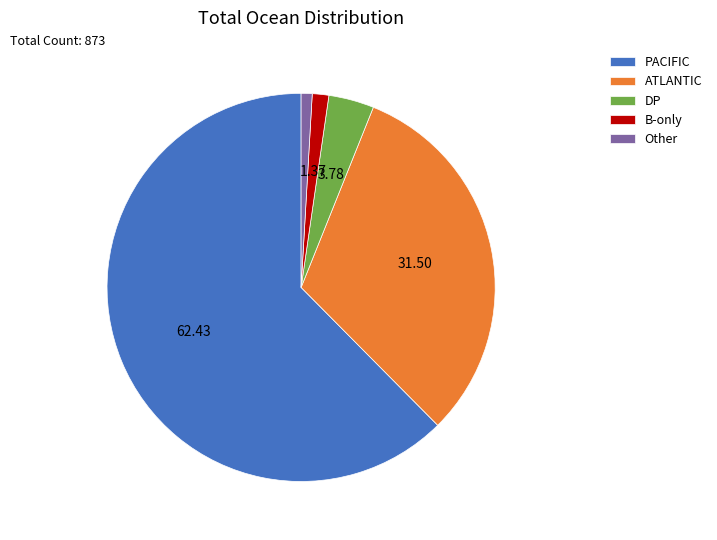

Which has a higher value, ATLANTIC or B-only?

ATLANTIC